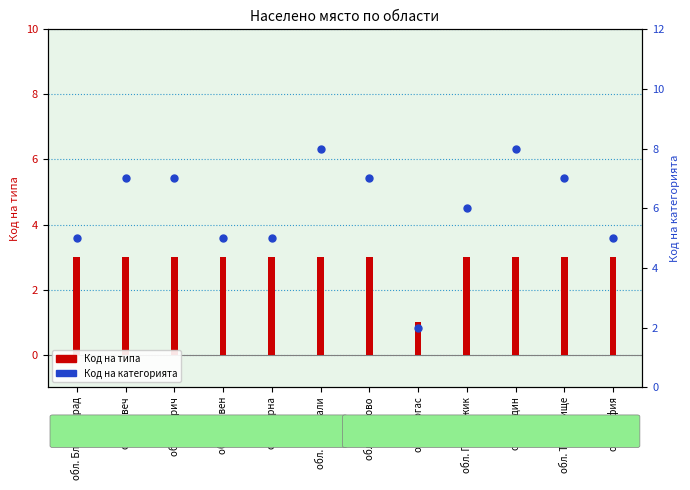

Which series has the largest total across all categories?

Код на категорията